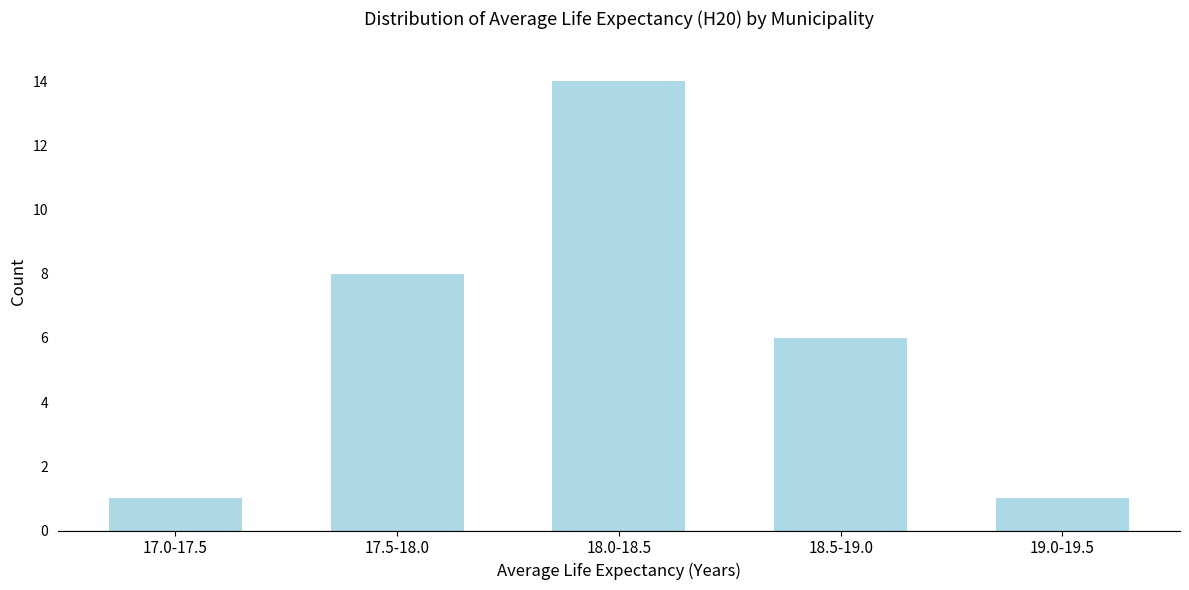

Reading left to right, extract all data points from this chart.

1	8	14	6	1